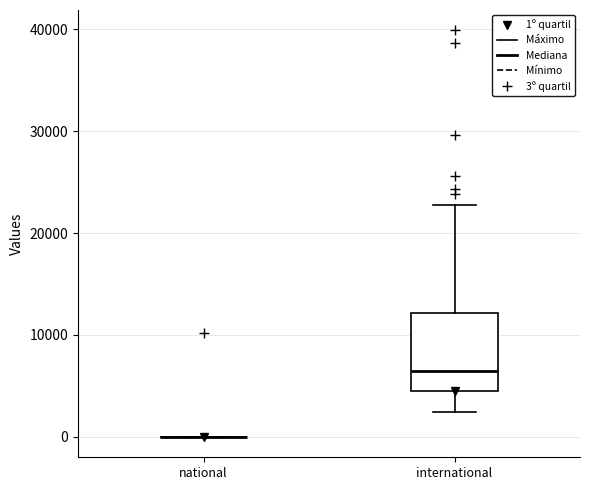

Reading left to right, transcribe this box plot: for each box, give where its median line is, the range the box spans, and where its two whiskers end, as read against the y-axis. The values are not printed on the chart, so give them approximately, as read against the axis.

national: box collapsed to a line at 0, whiskers 0 to 0
international: median 7000, box 4000 to 12000, whiskers 2000 to 23000